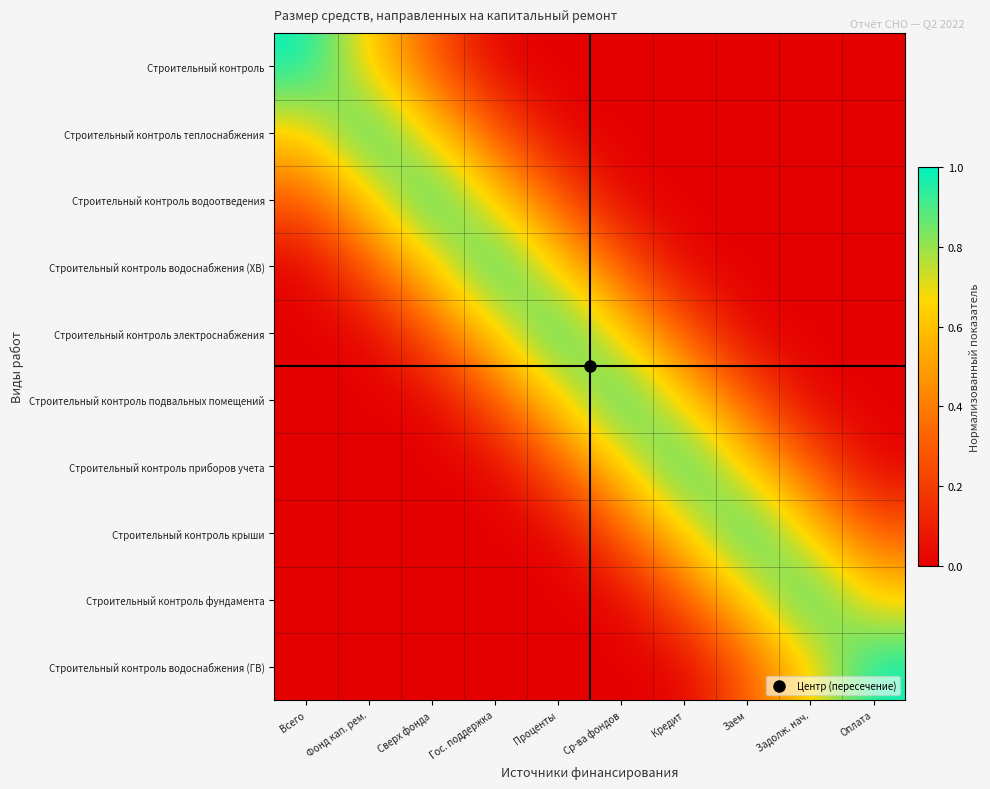

Which has a higher value, Проценты or Кредит?

Проценты